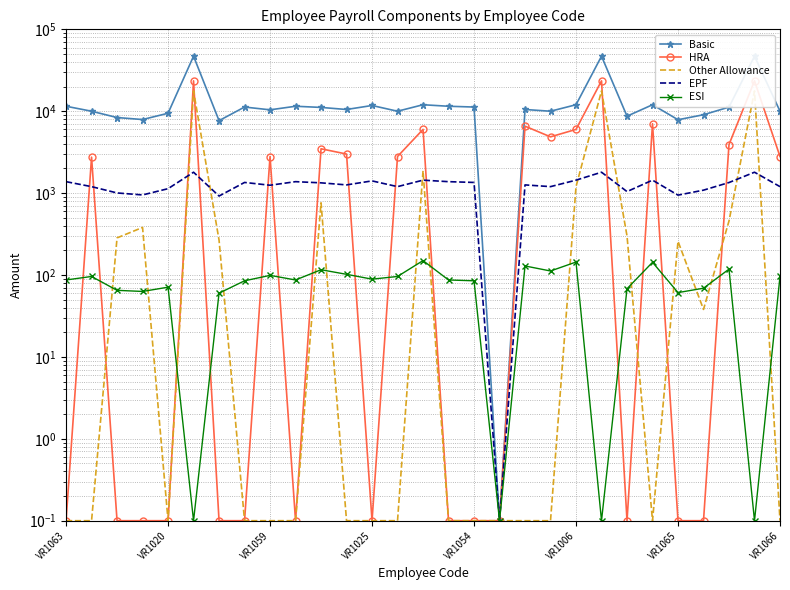

What value does the EPF series have at 25?

1087.0